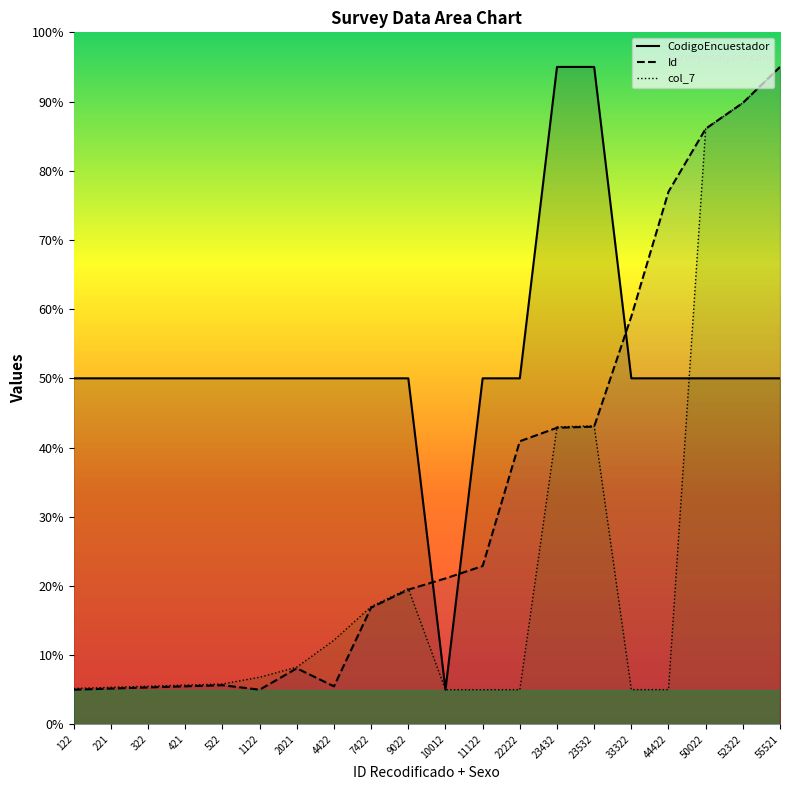

Reading left to right, transcribe all the data shown in this chart.

CodigoEncuestador: 122=50.0	221=50.0	322=50.0	421=50.0	522=50.0	1122=50.0	2021=50.0	4422=50.0	7422=50.0	9022=50.0	10012=5.0	11122=50.0	22222=50.0	23432=95.0	23532=95.0	33322=50.0	44422=50.0	50022=50.0	52322=50.0	55521=50.0
col_7: 122=5.2	221=5.3	322=5.5	421=5.7	522=5.8	1122=6.8	2021=8.3	4422=12.1	7422=17.0	9022=19.6	10012=5.0	11122=5.0	22222=5.0	23432=43.0	23532=43.1	33322=5.0	44422=5.0	50022=86.1	52322=89.8	55521=95.0
Id: 122=5.0	221=5.2	322=5.3	421=5.5	522=5.6	1122=5.0	2021=8.1	4422=5.5	7422=16.9	9022=19.5	10012=21.1	11122=22.9	22222=40.9	23432=42.9	23532=43.0	33322=58.9	44422=77.0	50022=86.1	52322=89.8	55521=95.0